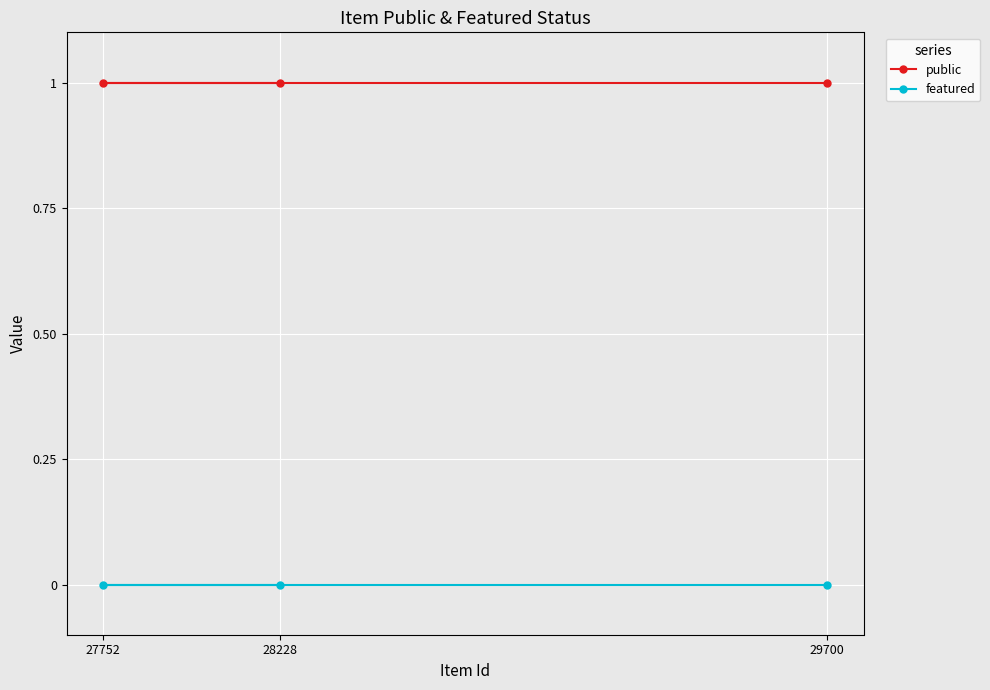

Rank the categories by featured value from highest to lowest.

29700, 27752, 28228